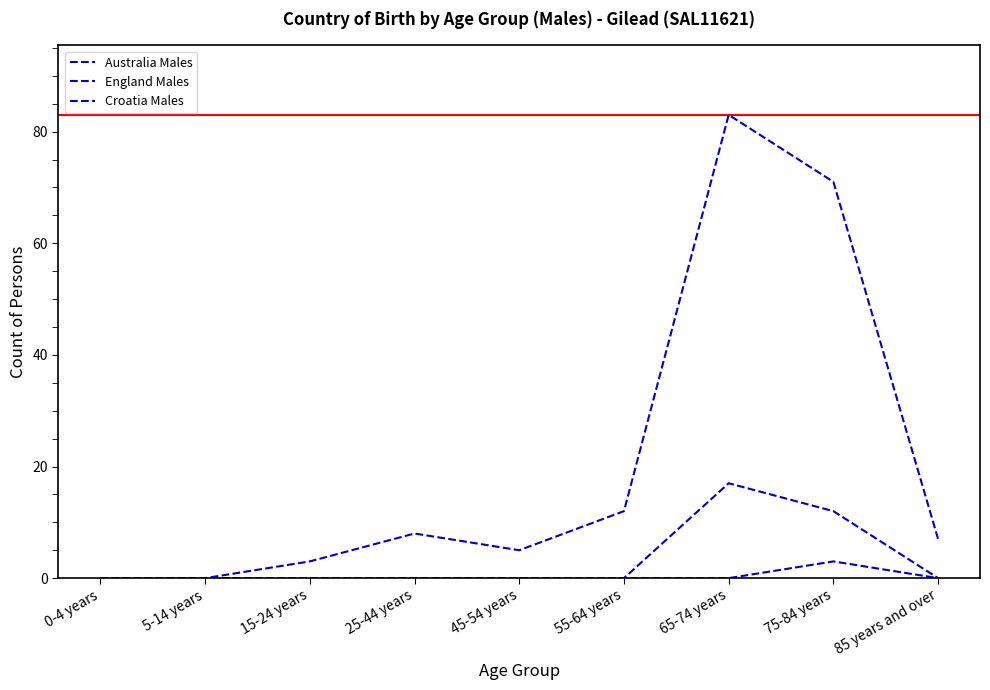

True or false: England Males and Australia Males cross at least once.

False